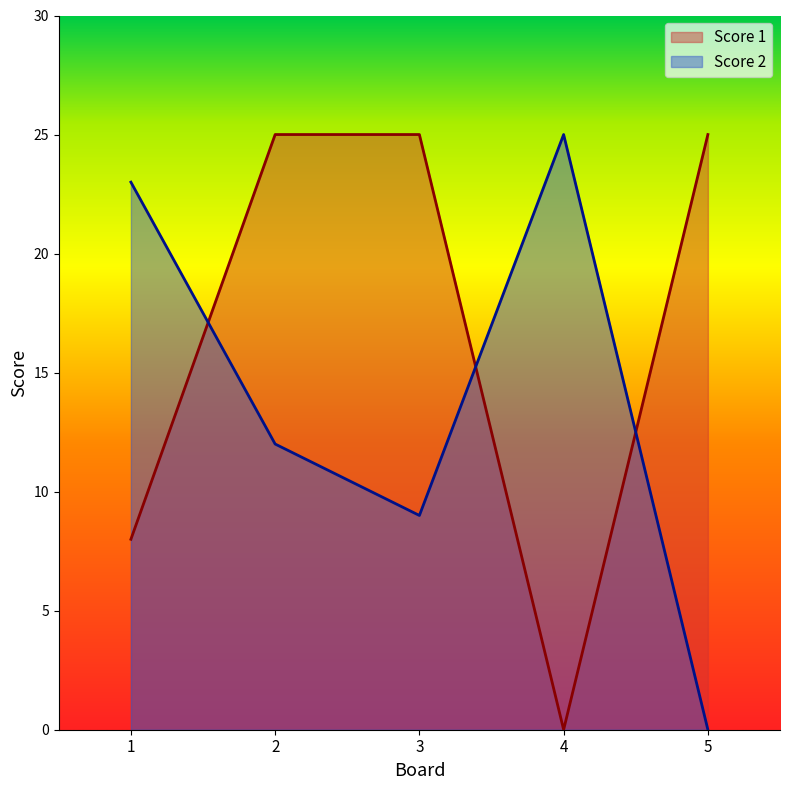

Which category has the highest value in the Score 2 series?

4